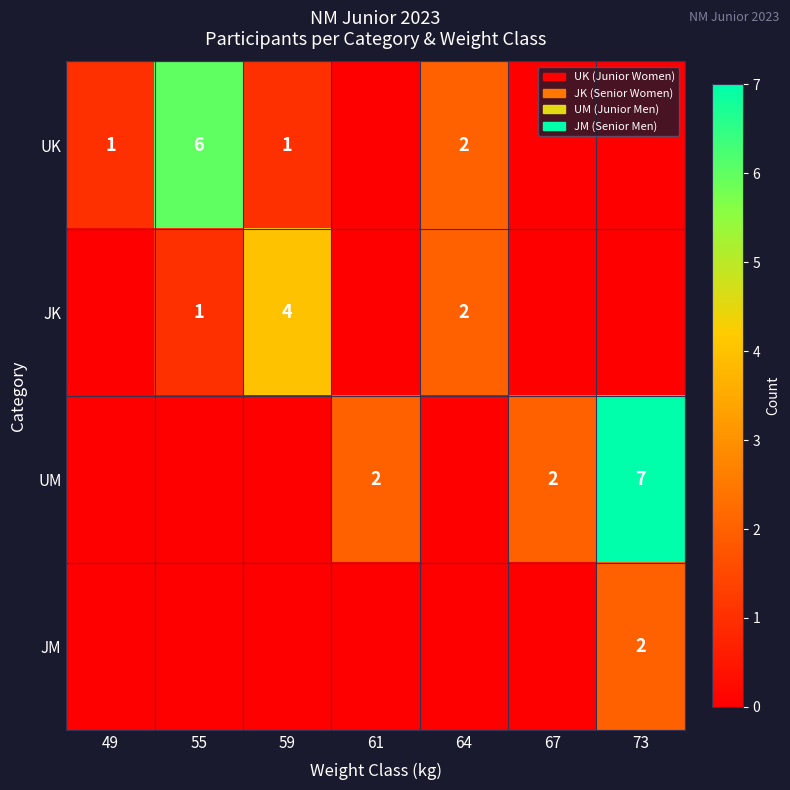

Is it true that JK equals 4 at 59?

True